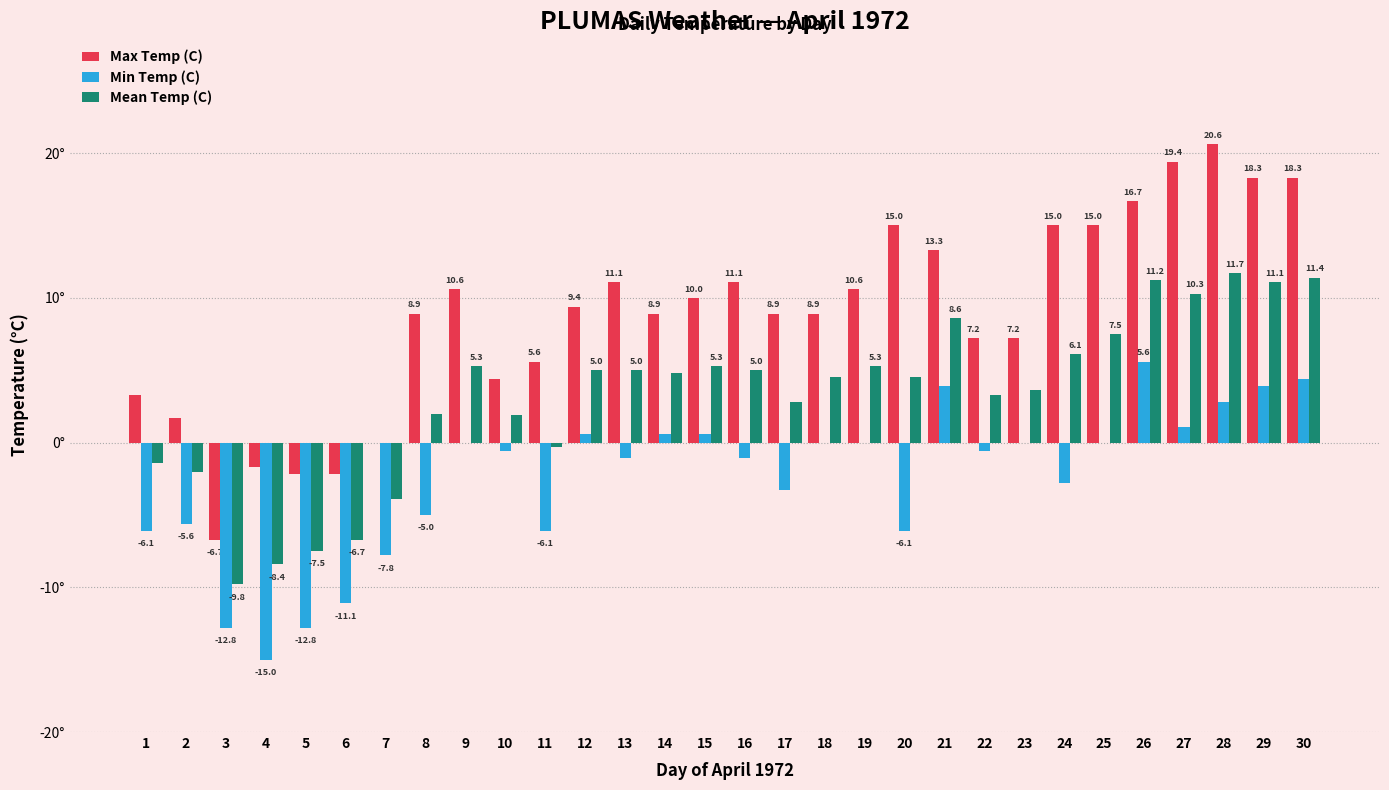

Is the value of Max Temp (C) at 26 greater than the value of Min Temp (C) at 9?

Yes